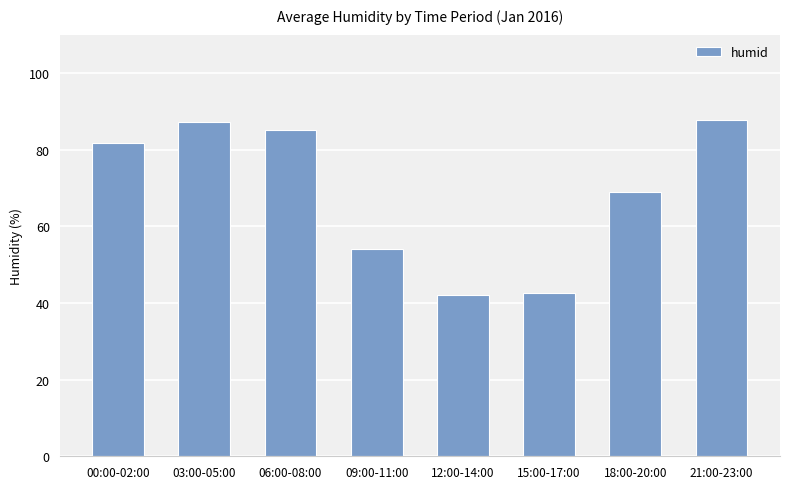

What is the average value?

68.7